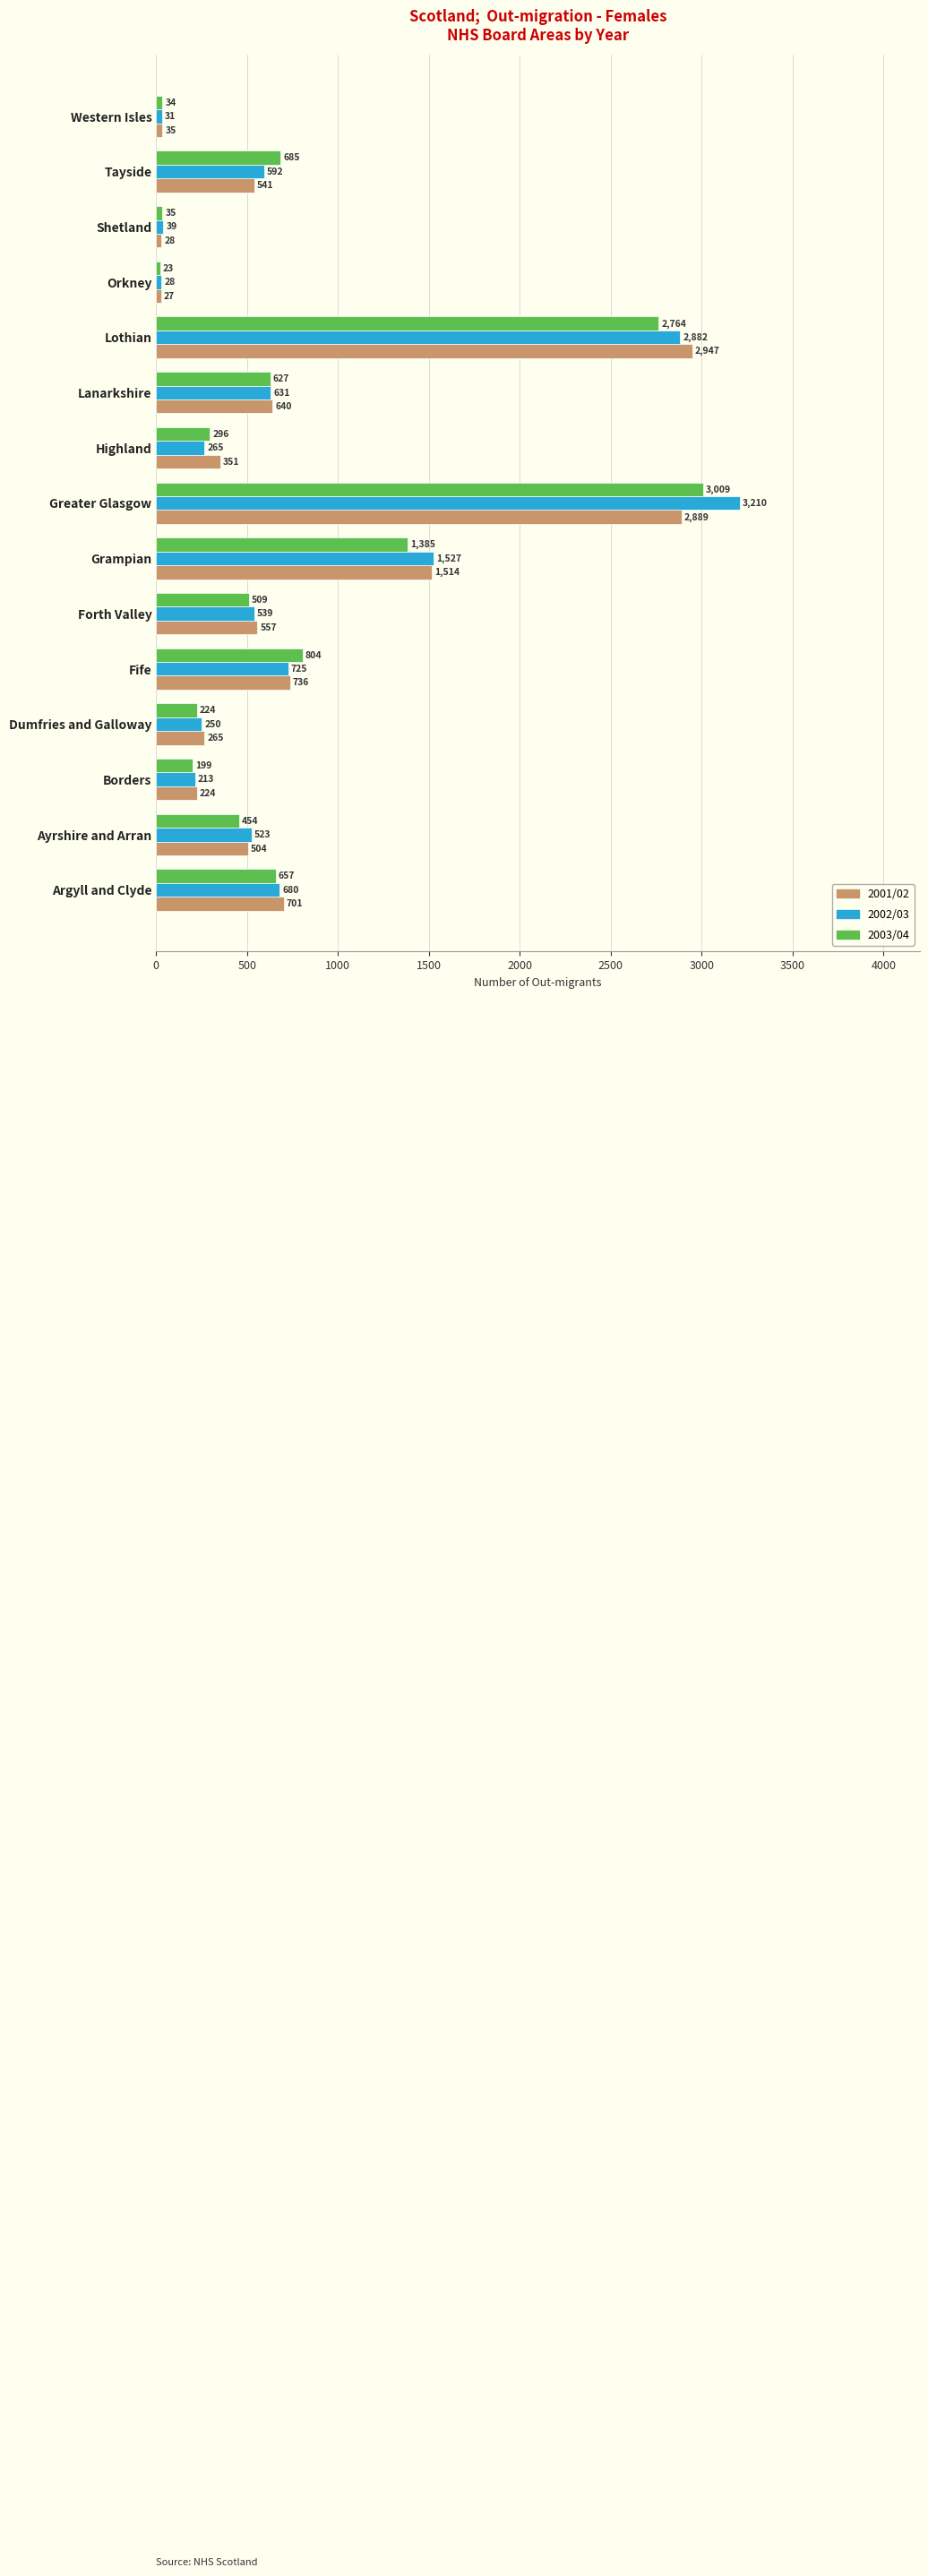

What is the minimum value shown in the chart?

23